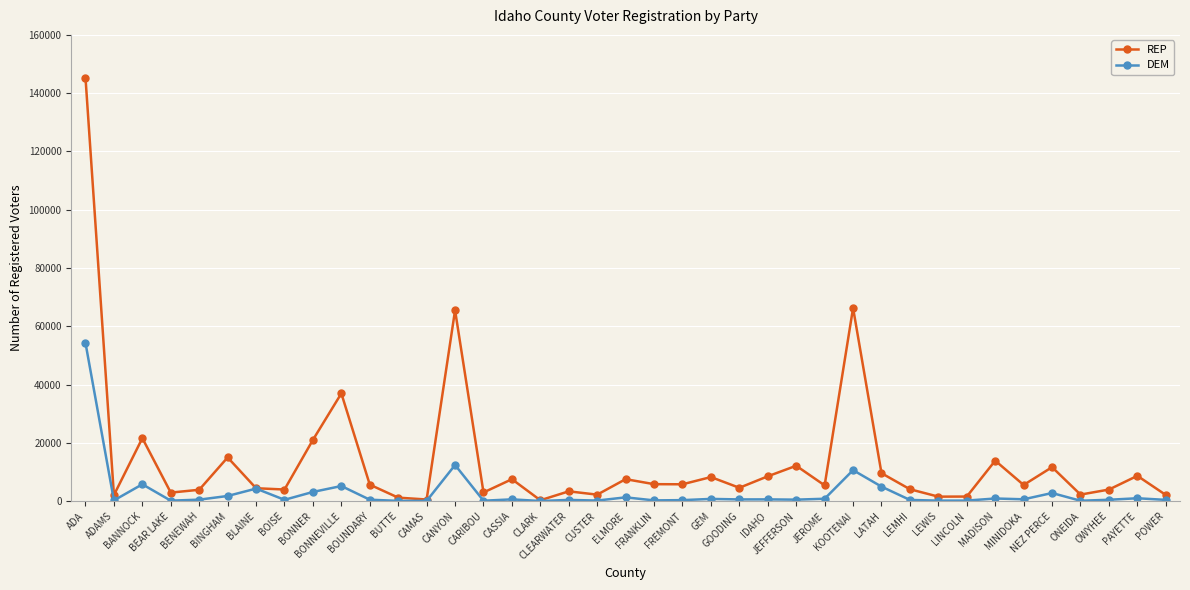

Which series has the largest range (max minus min)?

REP